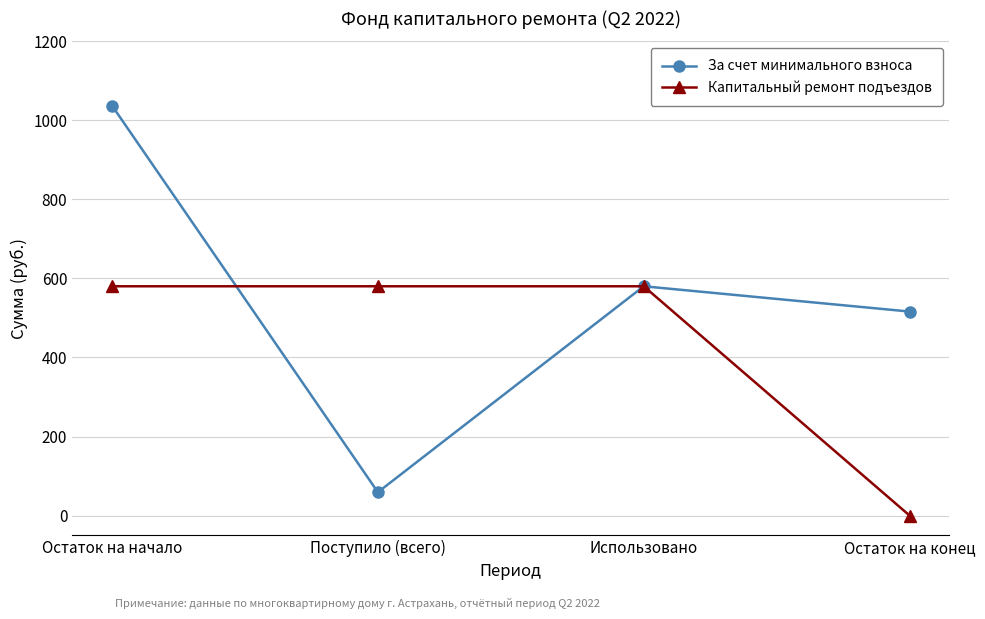

What is the difference between the Капитальный ремонт подъездов values at Остаток на начало and Остаток на конец?

580.2